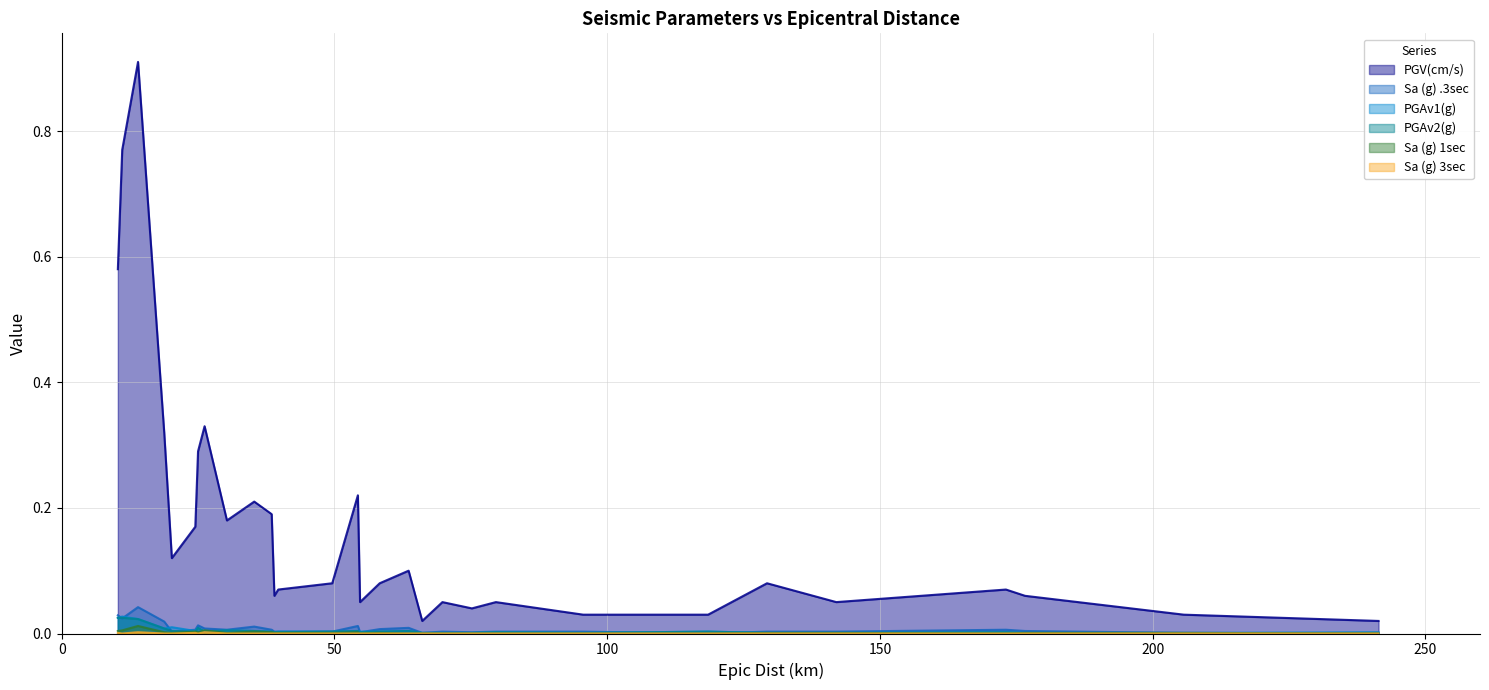

What position from the right is 205.7?

2